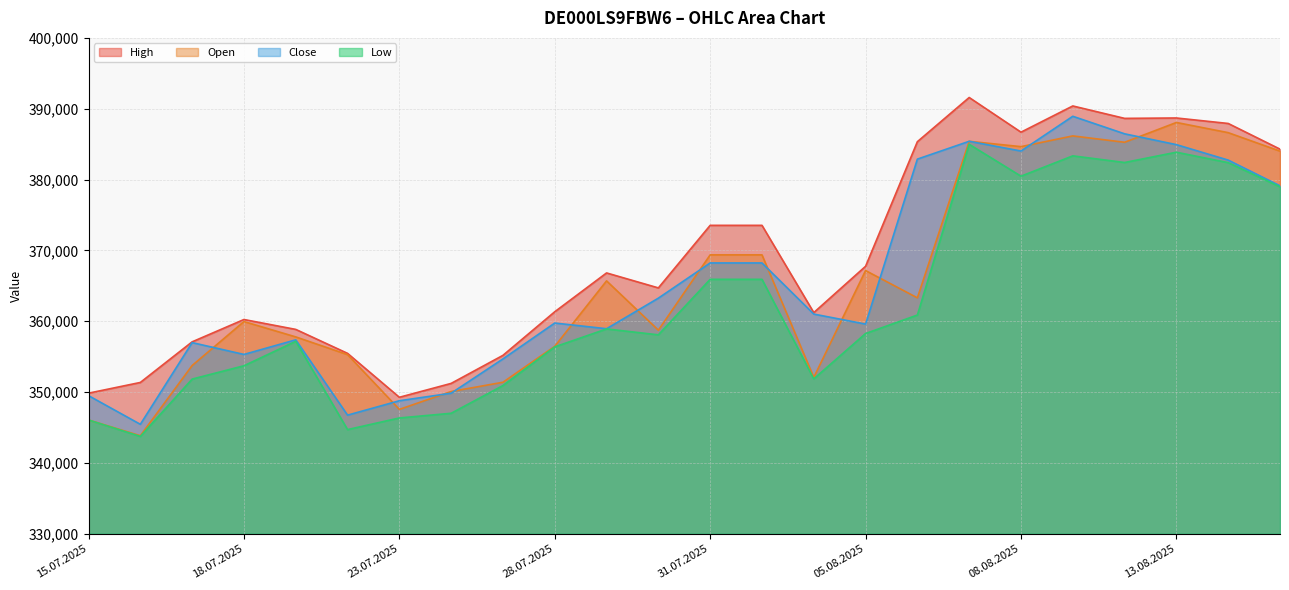

What position from the right is 01.08.2025?

11